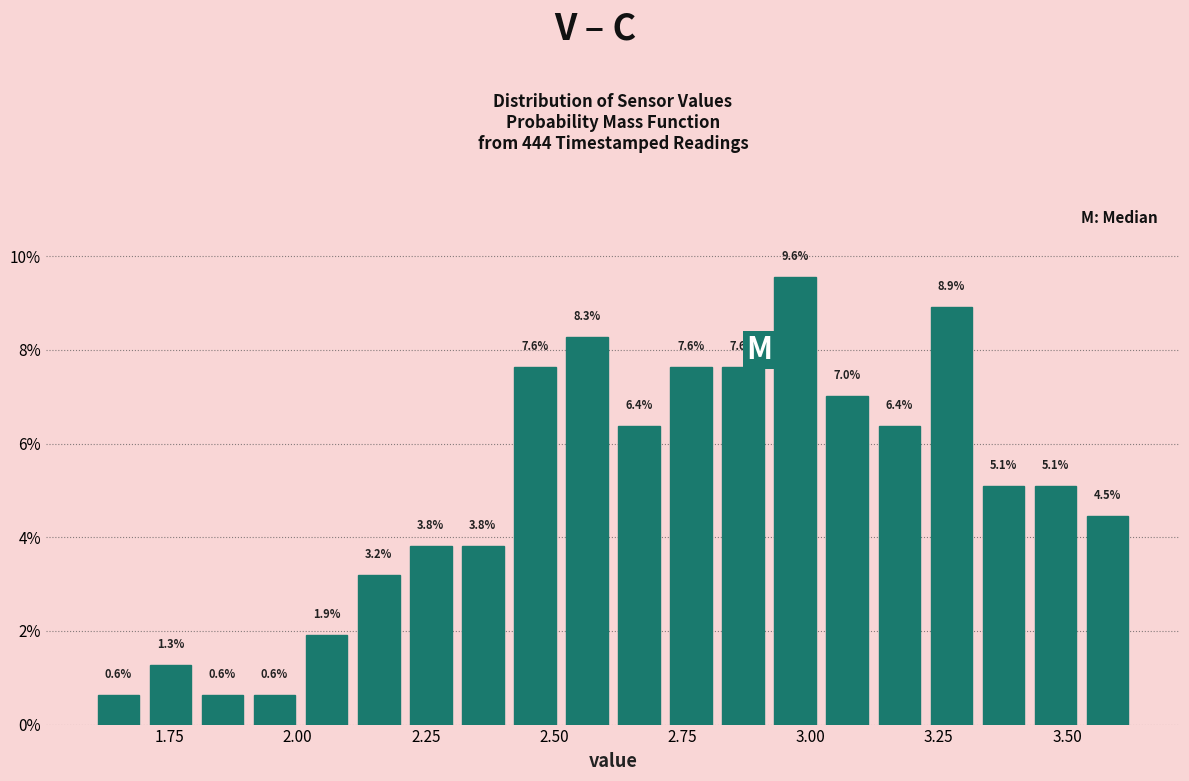

Read against the x-axis, roughly where is the centre of the tallest bar?

2.95